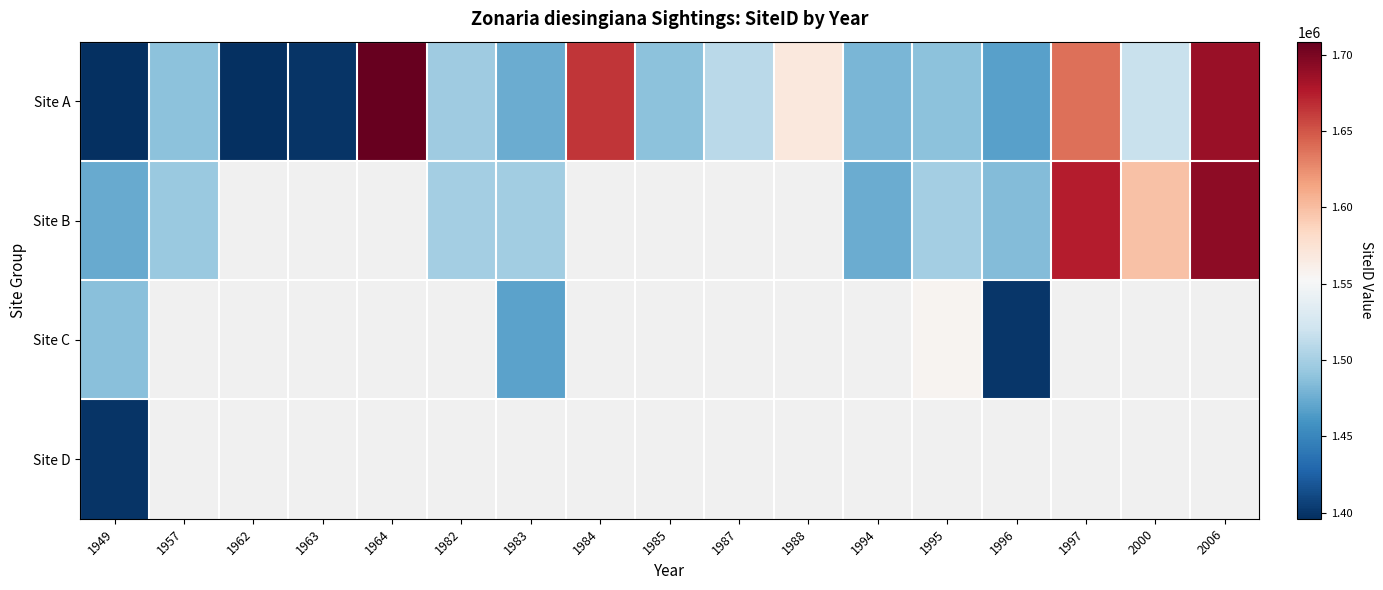

What is the spread (max minus min) of values at 1995?

68386.0